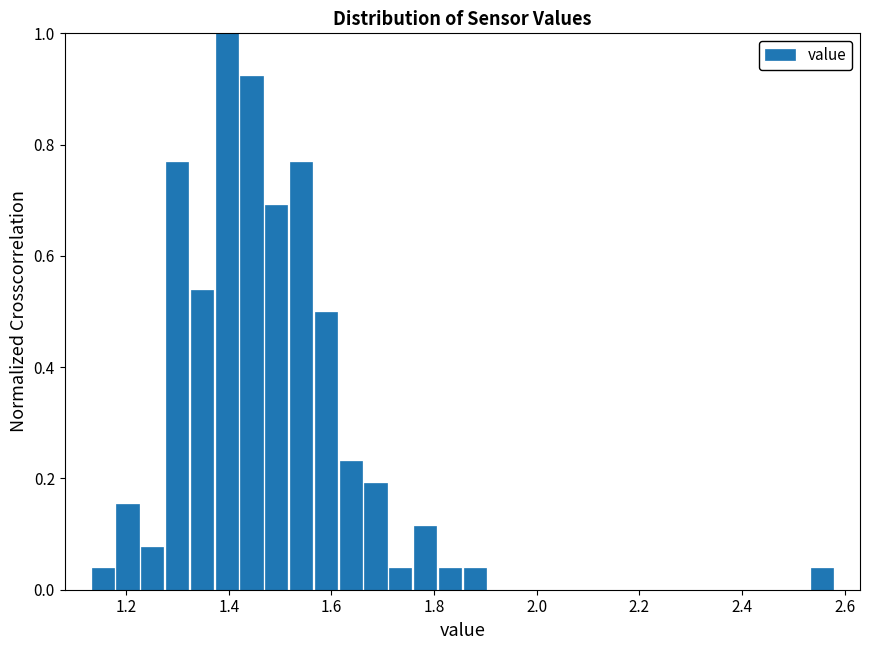

Around what value on the x-axis is the tallest bar? Give the approximate position of its centre, as read against the axis.

1.40